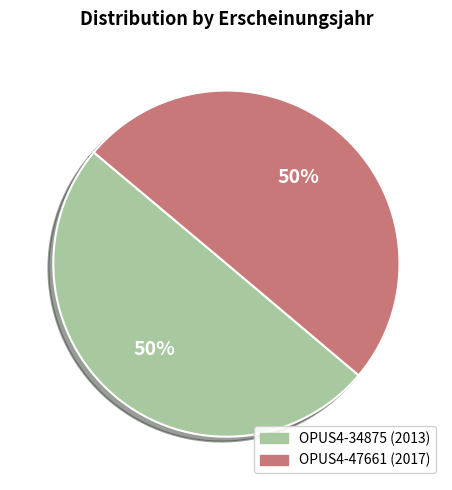

Do OPUS4-34875 and OPUS4-47661 together represent more than half of the pie?

Yes